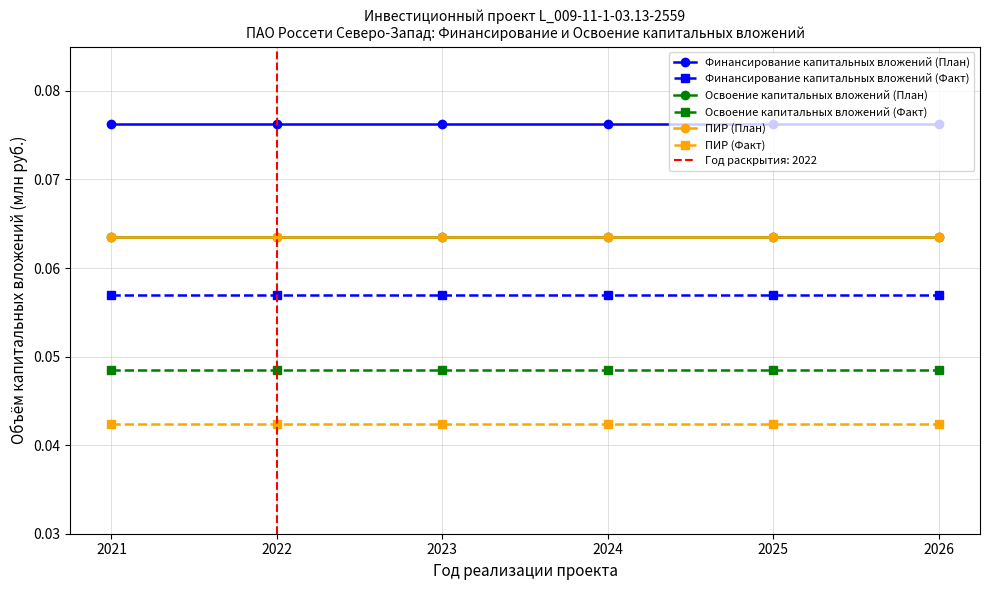

What are all the series names shown in the legend?

Финансирование капитальных вложений (План), Финансирование капитальных вложений (Факт), Освоение капитальных вложений (План), Освоение капитальных вложений (Факт), ПИР (План), ПИР (Факт)